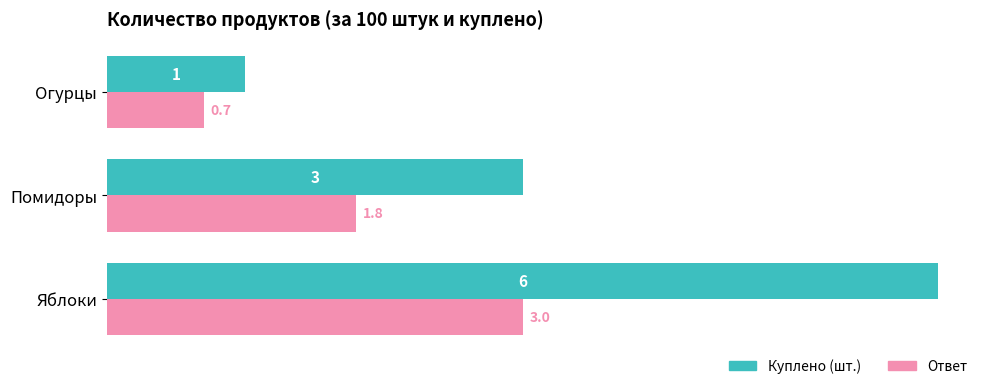

Which series has the widest spread of values?

Куплено (шт.)